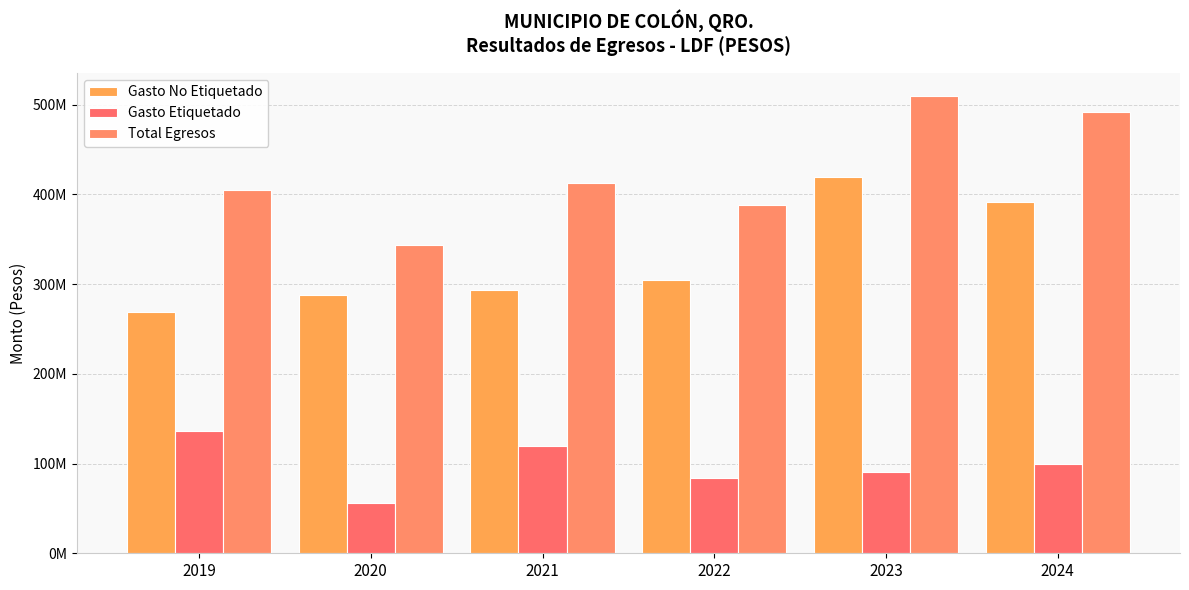

What are all the series names shown in the legend?

Gasto No Etiquetado, Gasto Etiquetado, Total Egresos